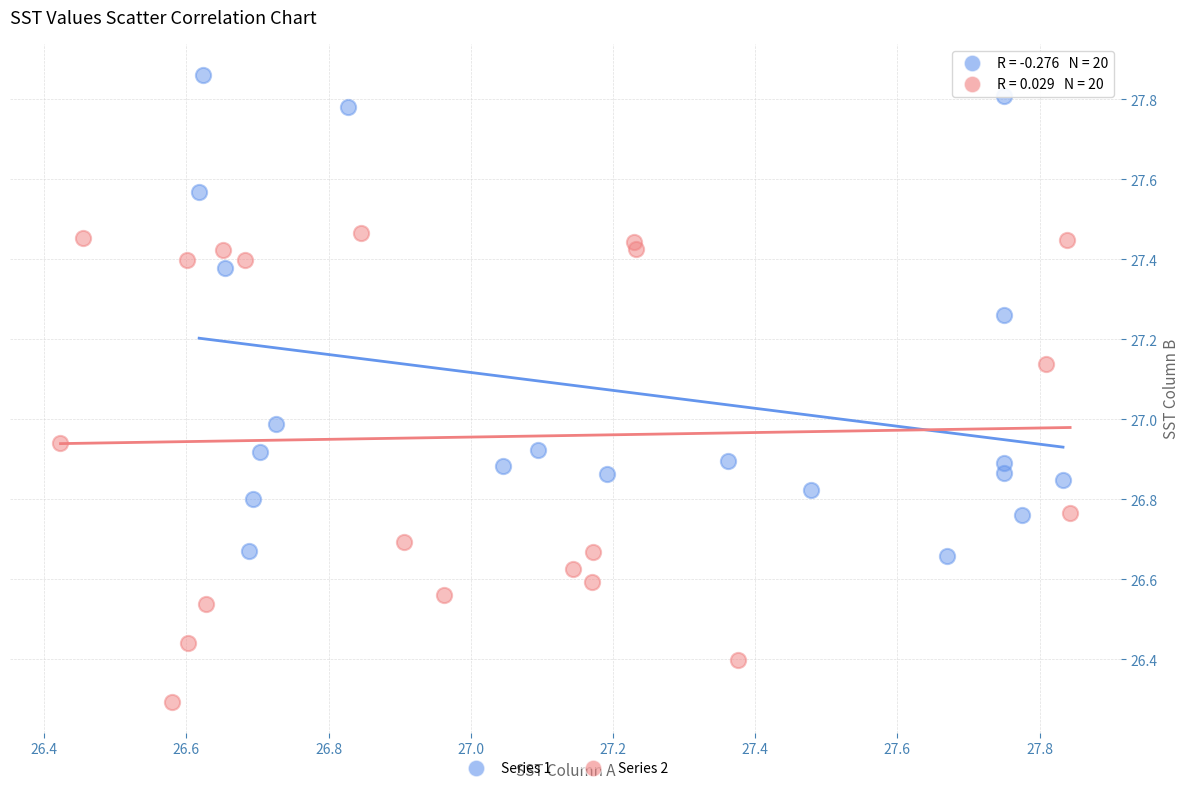

Which series reaches the minimum Y coordinate?

Series 2